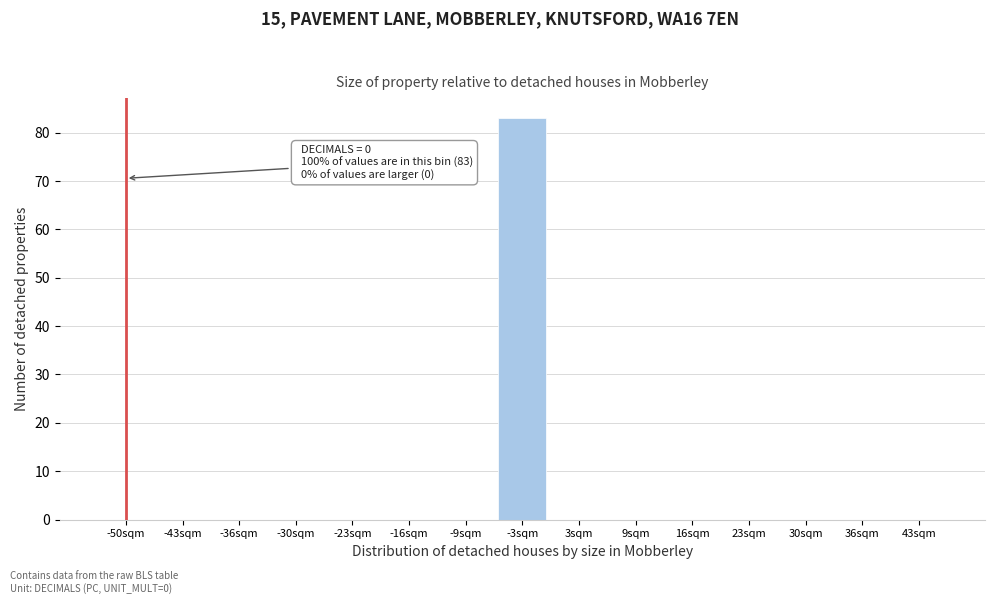

Reading left to right, transcribe all the data shown in this chart.

-50sqm=0	-43sqm=0	-36sqm=0	-30sqm=0	-23sqm=0	-16sqm=0	-9sqm=0	-3sqm=83	3sqm=0	9sqm=0	16sqm=0	23sqm=0	30sqm=0	36sqm=0	43sqm=0